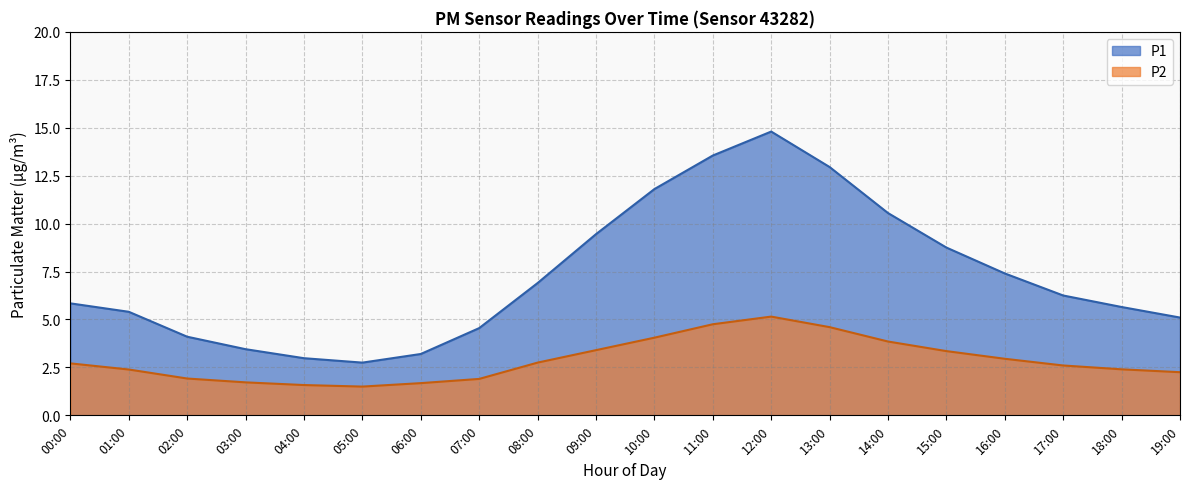

True or false: P2 and P1 intersect in this chart.

False